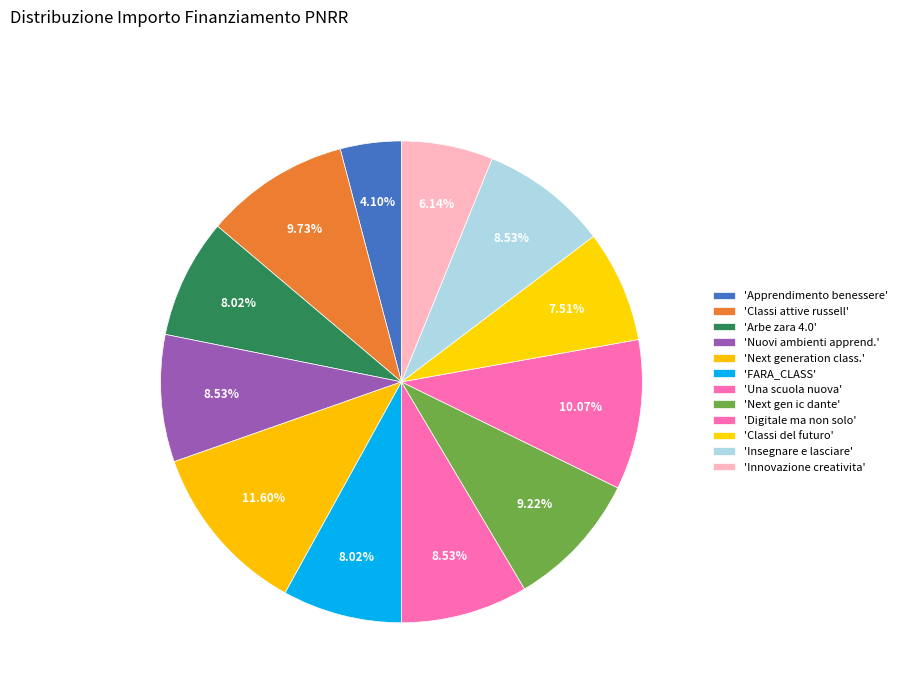

Count the number of slices in the pie.

12